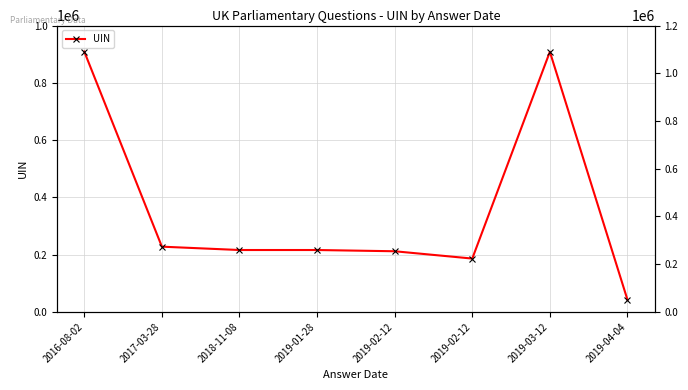

What is the maximum value shown in the chart?

910228